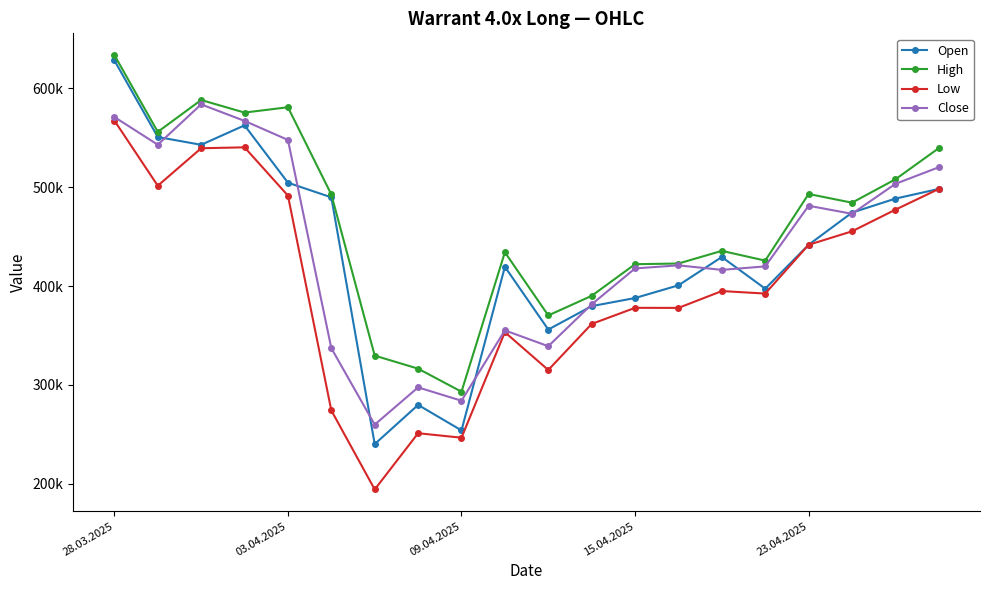

True or false: Close has more than 2 points higher than both neighbors.

True